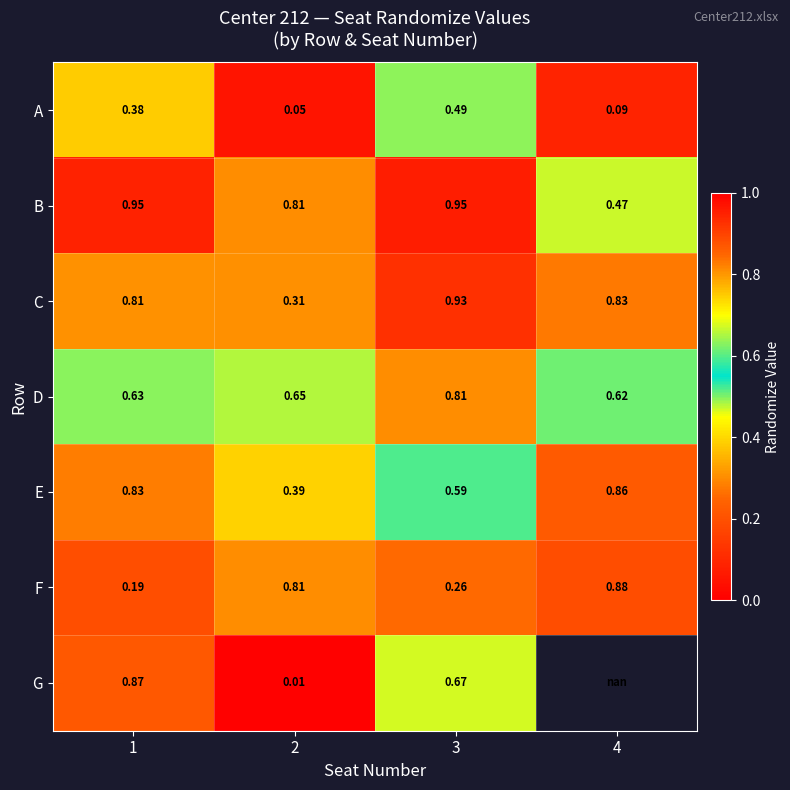

The value of E at 3 is 0.9. True or false?

False